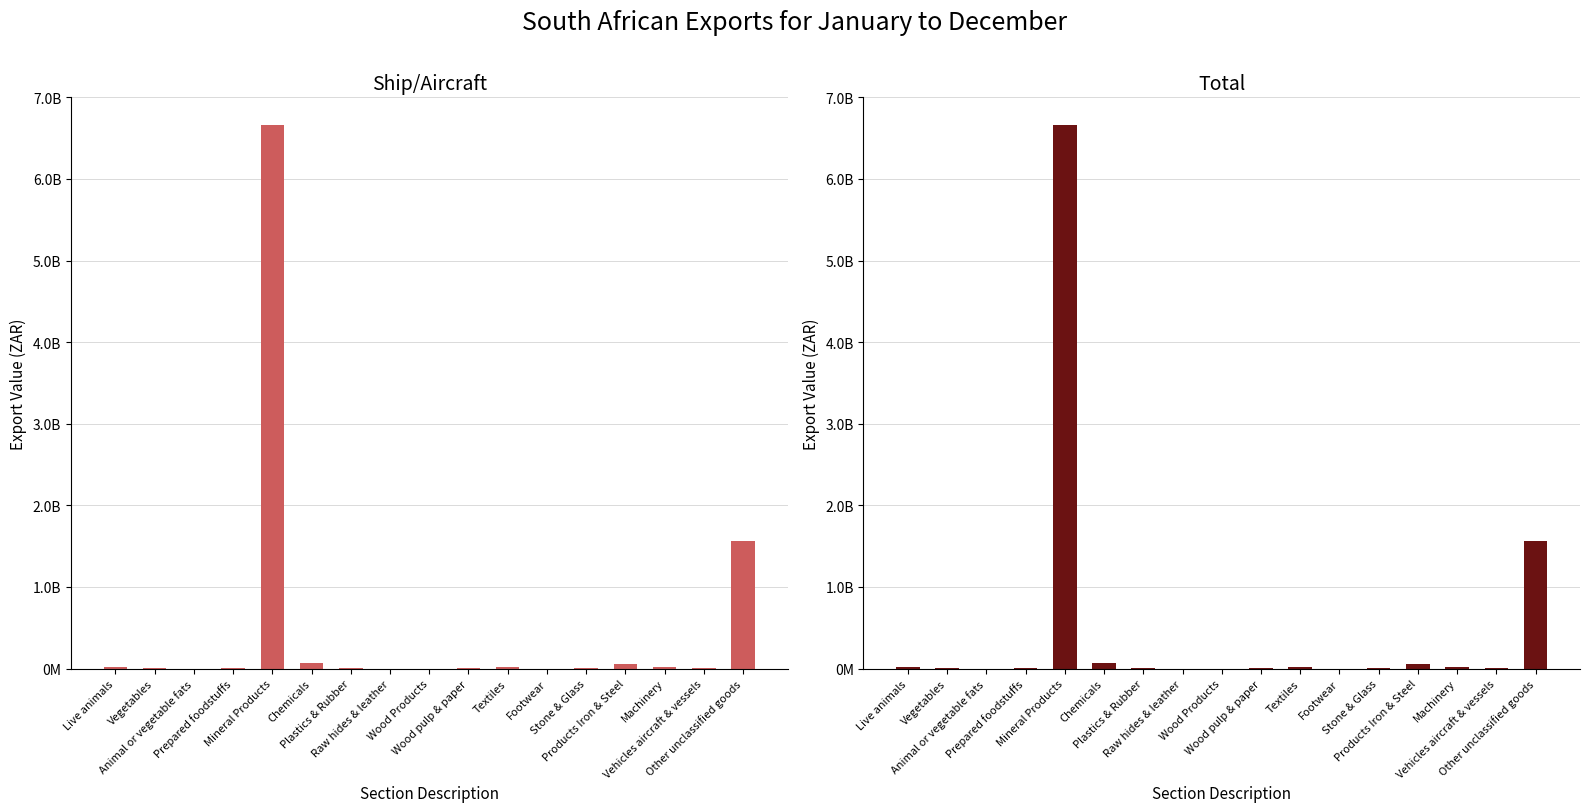

What is the sum of all Total values?

8441627026